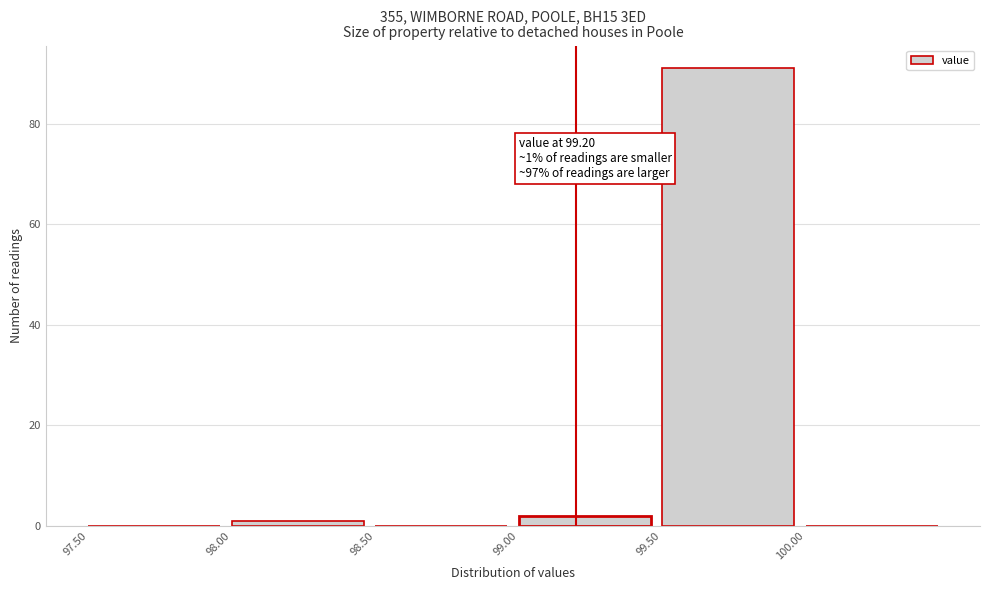

Which range on the x-axis has the tallest bar?

99.5 to 100.0